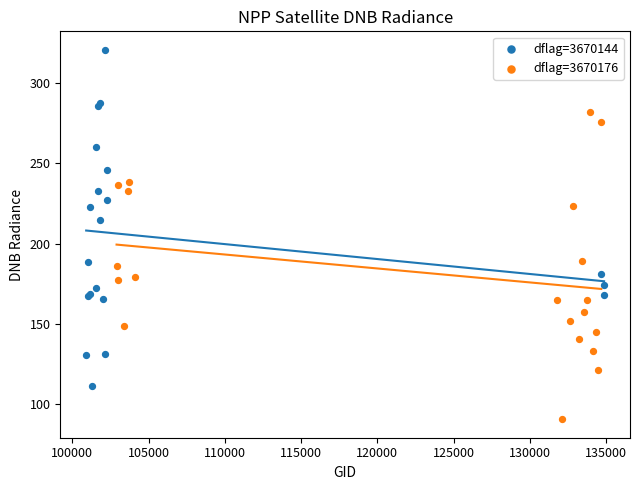

Which series contains the highest Y value?

dflag=3670144